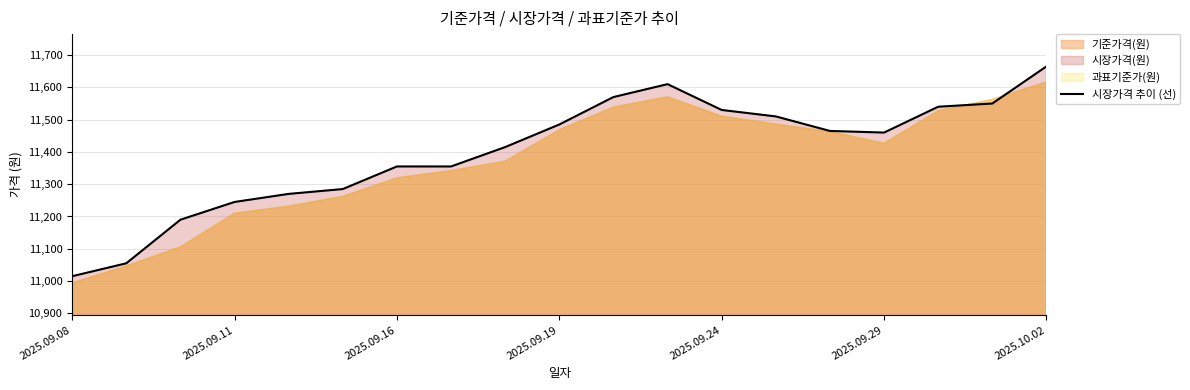

Which category has the lowest value in the 시장가격 추이 (선) series?

2025.09.08